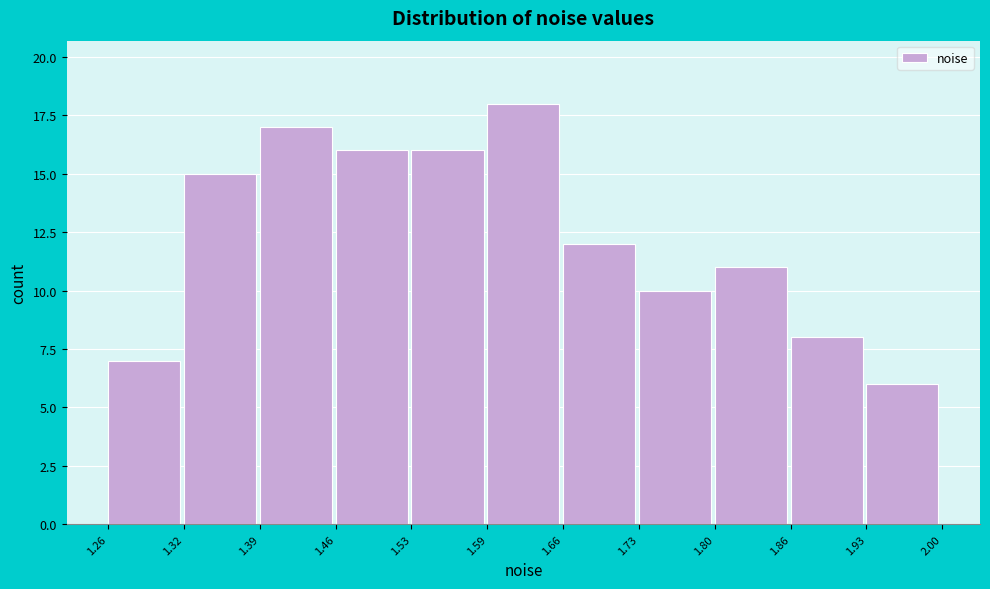

Which range on the x-axis has the tallest bar?

1.59 to 1.66